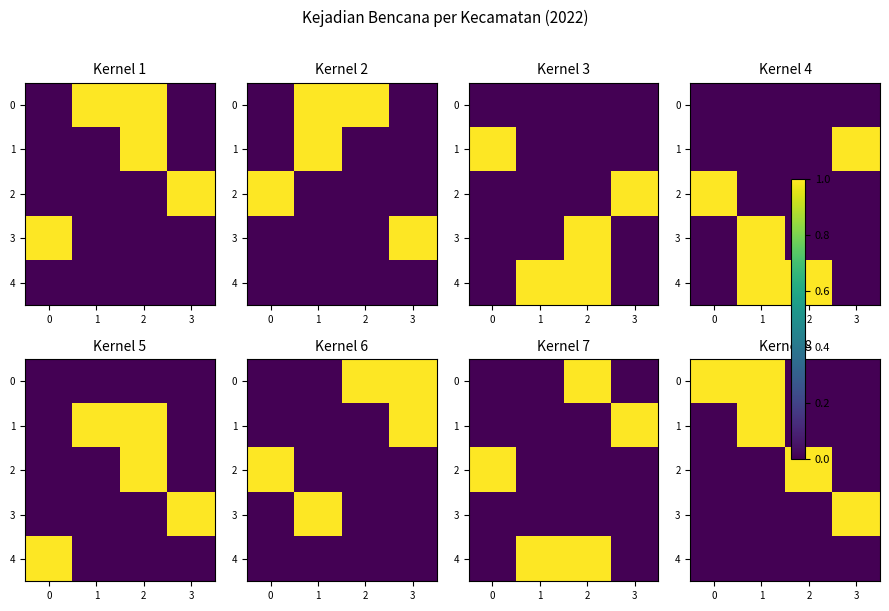

Rank the categories by 4 value from highest to lowest.

0, 1, 2, 3